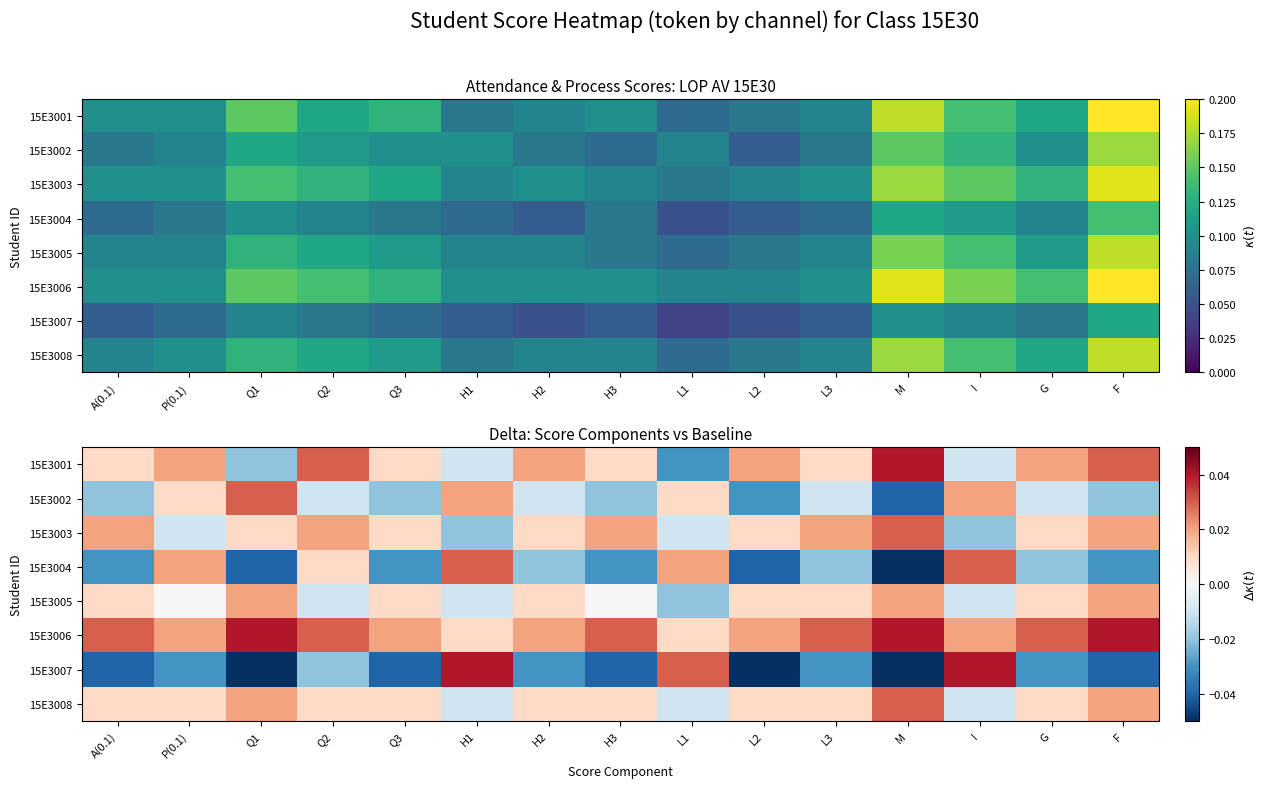

The 15E3004 series shows -0.0 at H3. True or false?

False